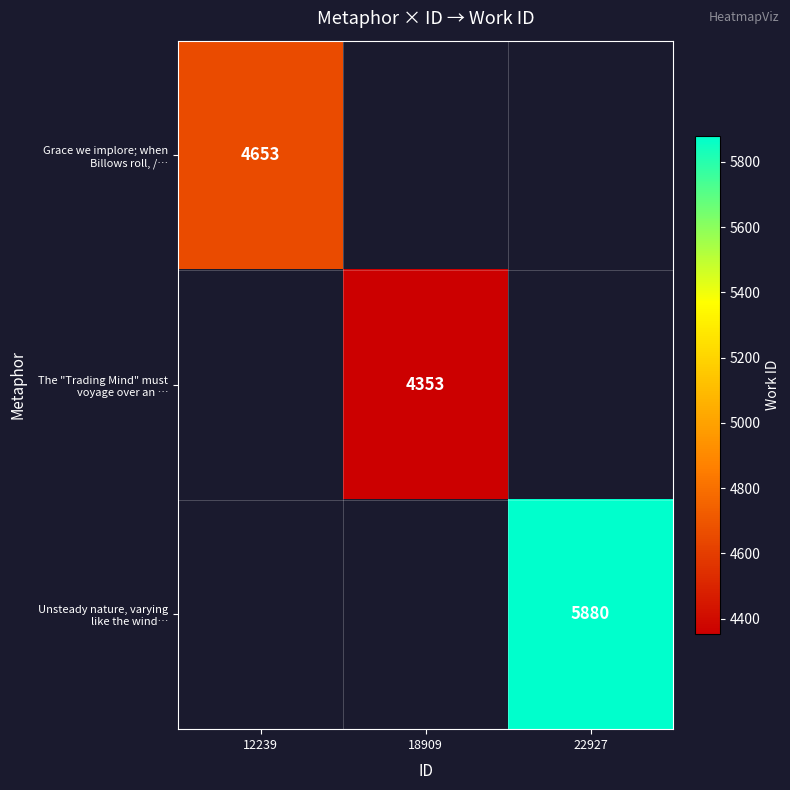

Which category has the highest value in the Grace we implore; when Billows roll, /… series?

12239